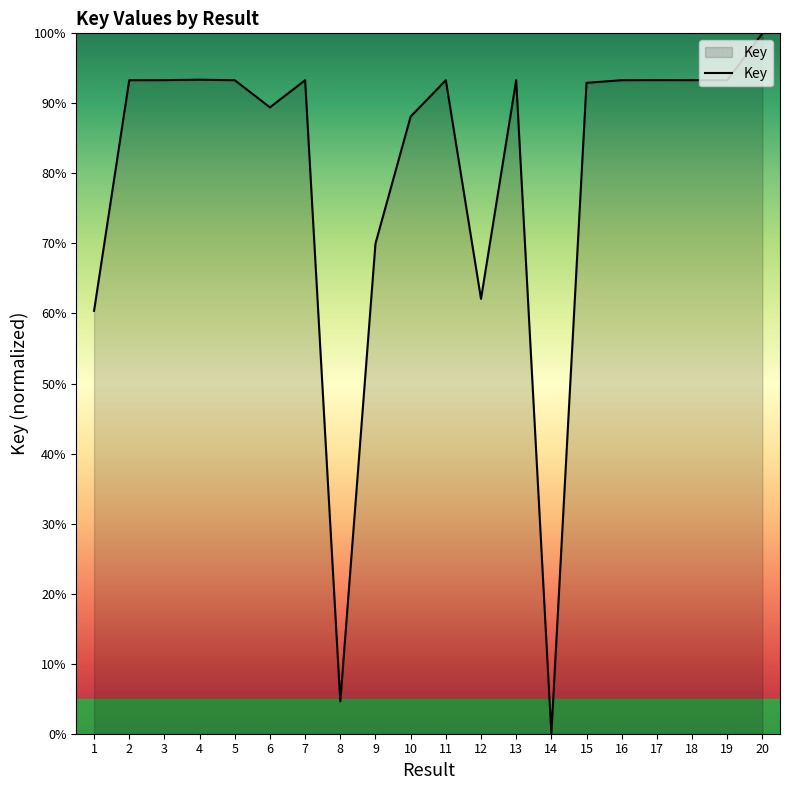

What is the ratio of the value at 18 to the value at 13?

1.0